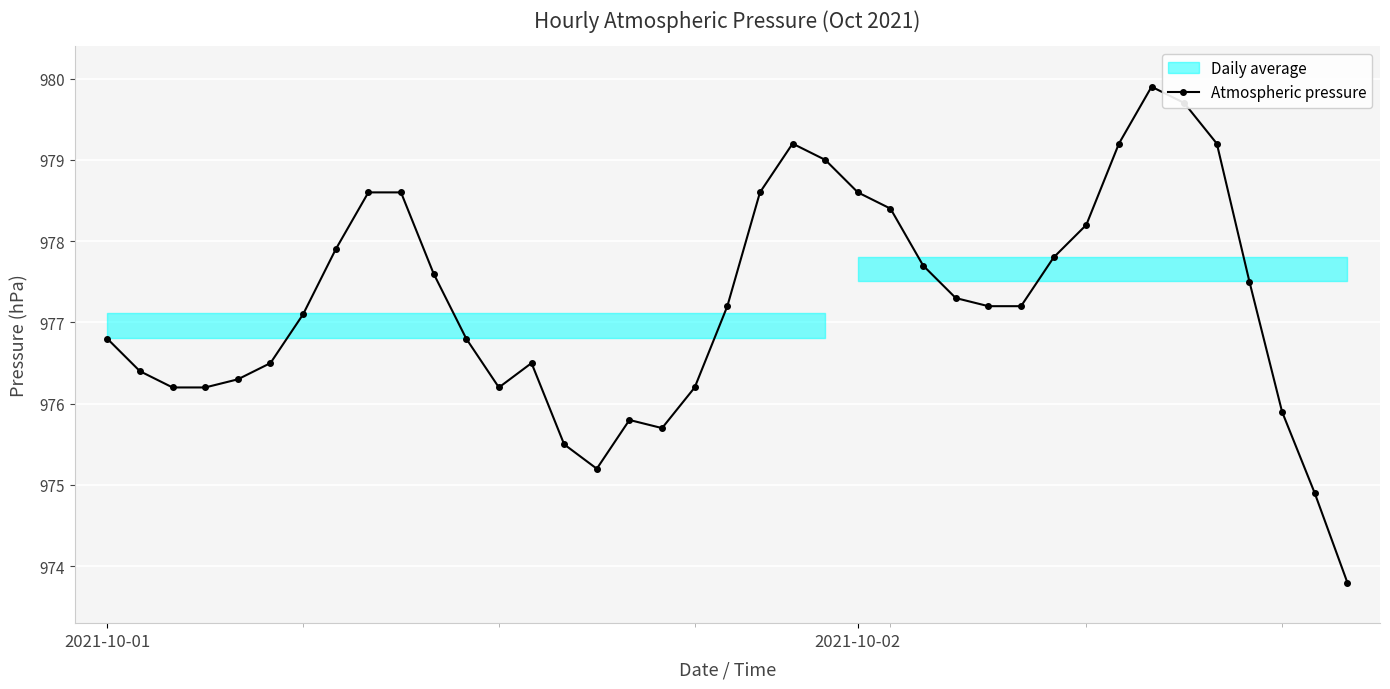

How many lines are shown in the chart?

1